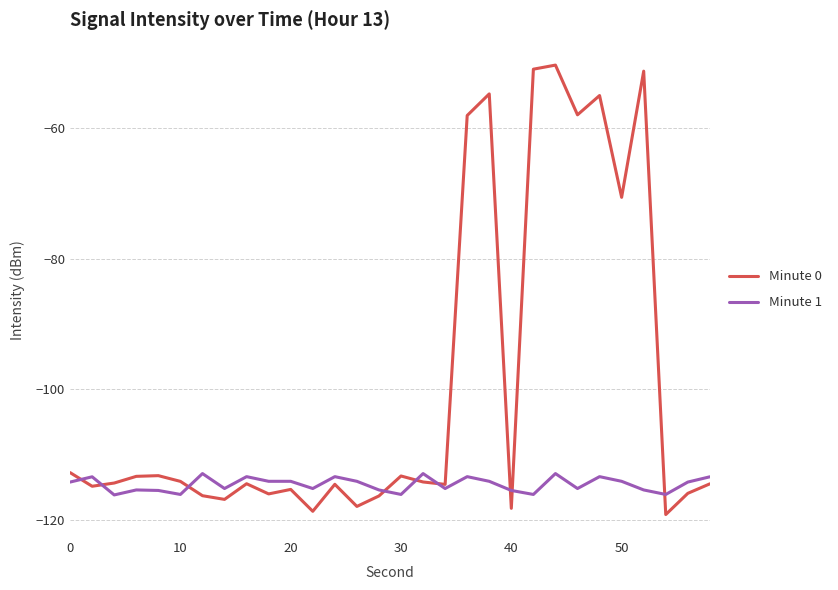

True or false: Minute 1 and Minute 0 cross at least once.

True